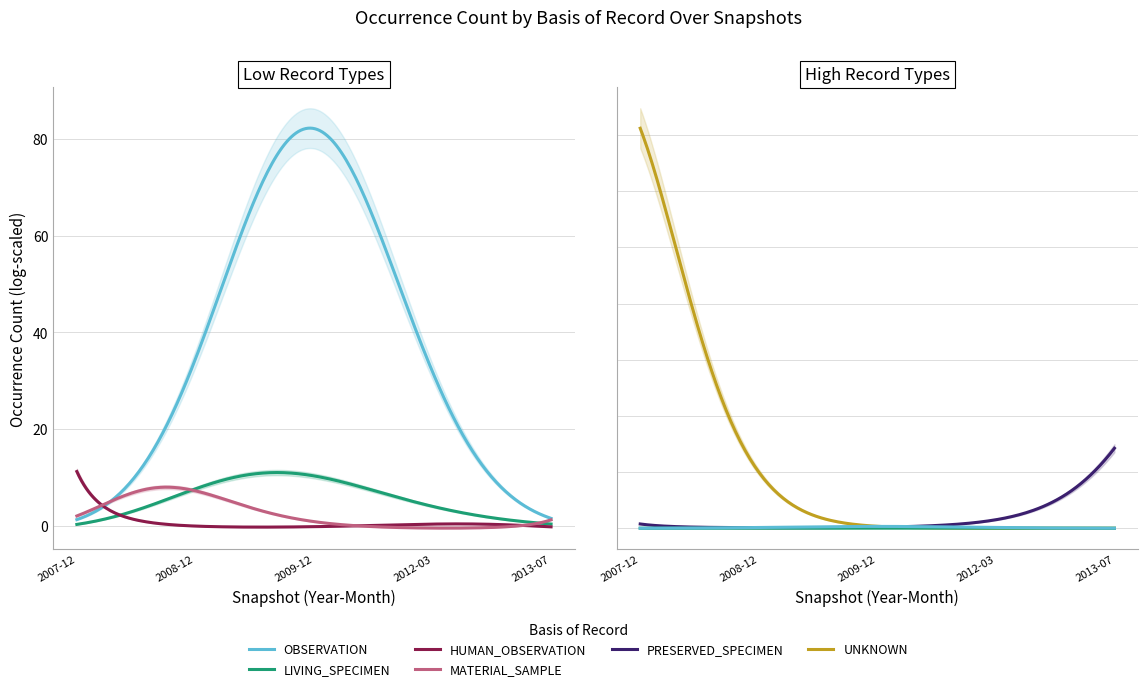

What is the value of the UNKNOWN point at the 6th from the left?

66